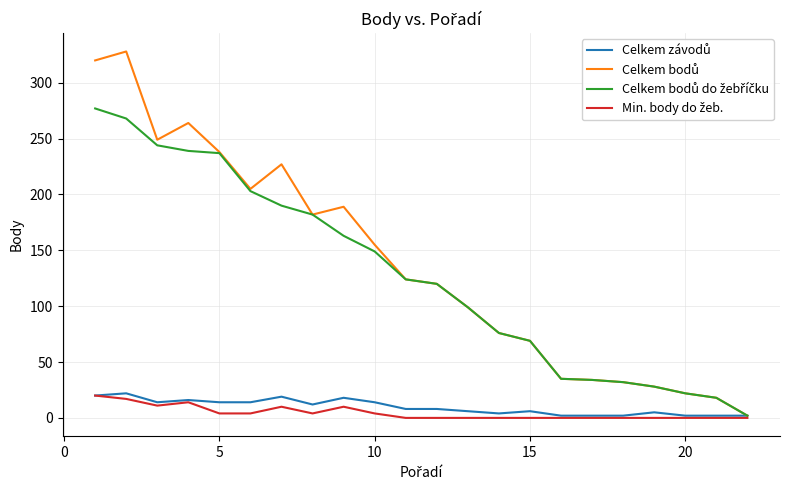

Which series has the largest range (max minus min)?

Celkem bodů